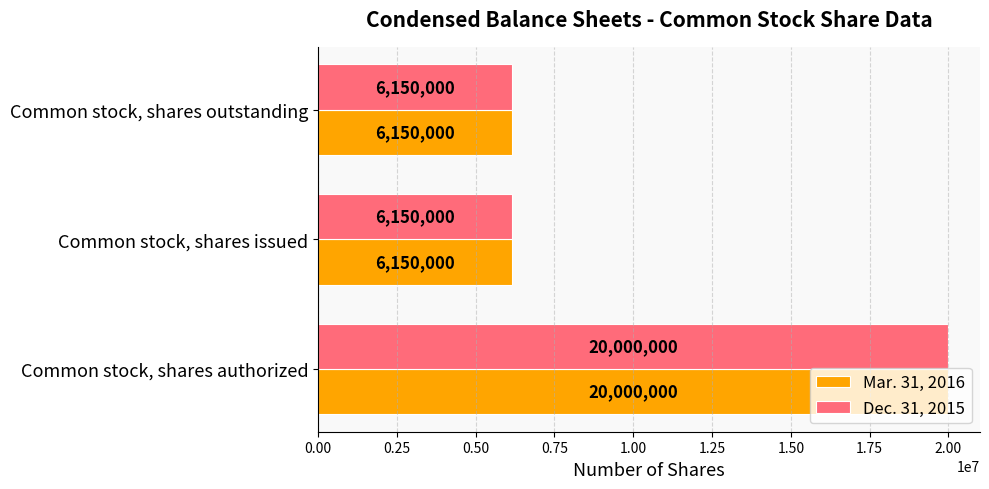

Count the Mar. 31, 2016 values in the range 6150000 to 20000000.

3